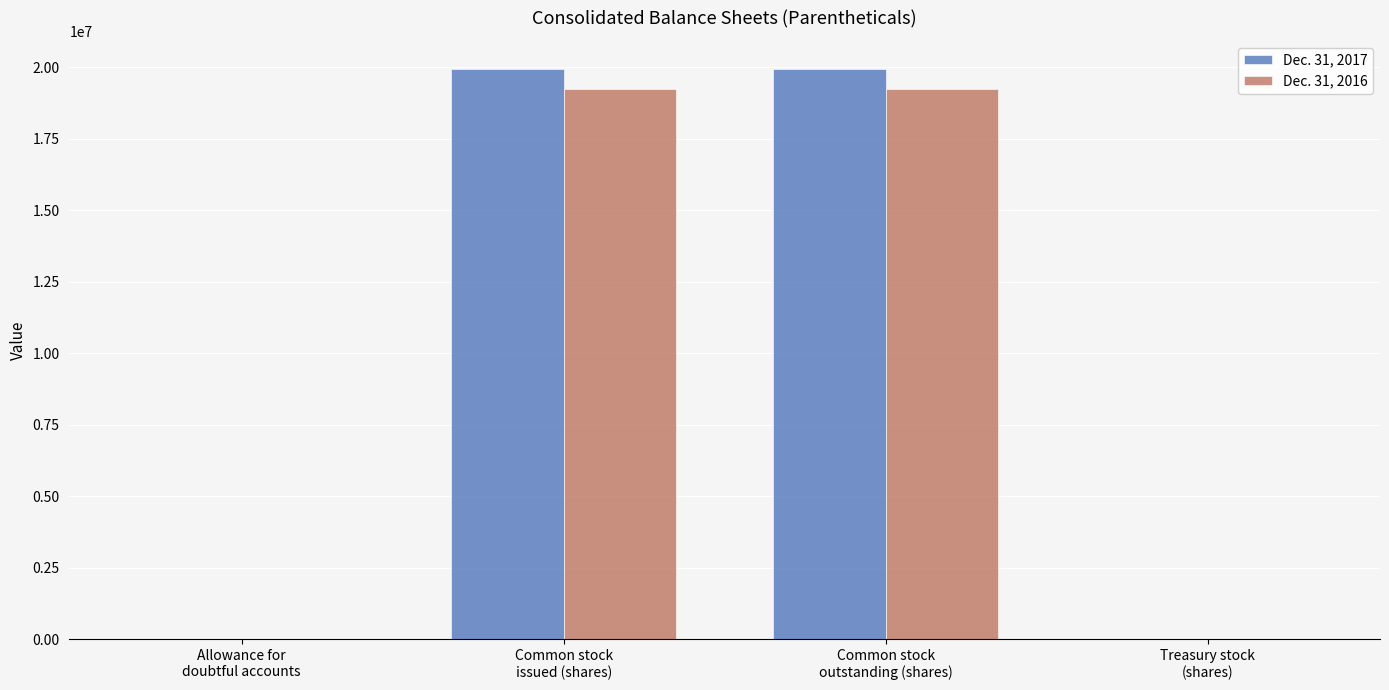

How many distinct data groups are displayed?

2